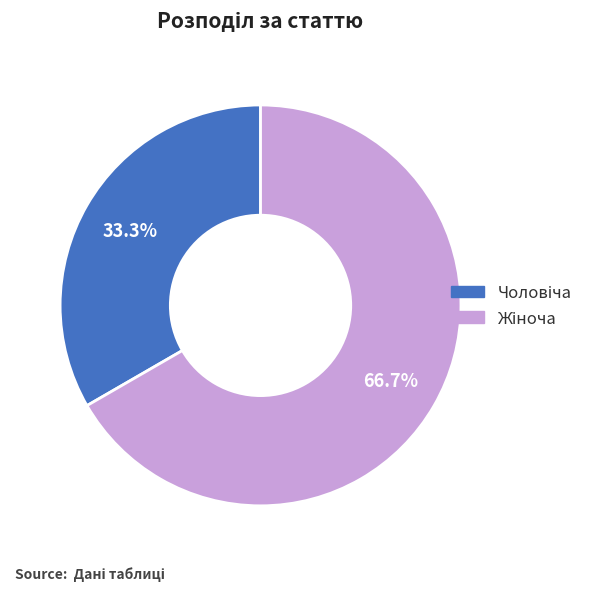

Does any single category account for the majority?

Yes